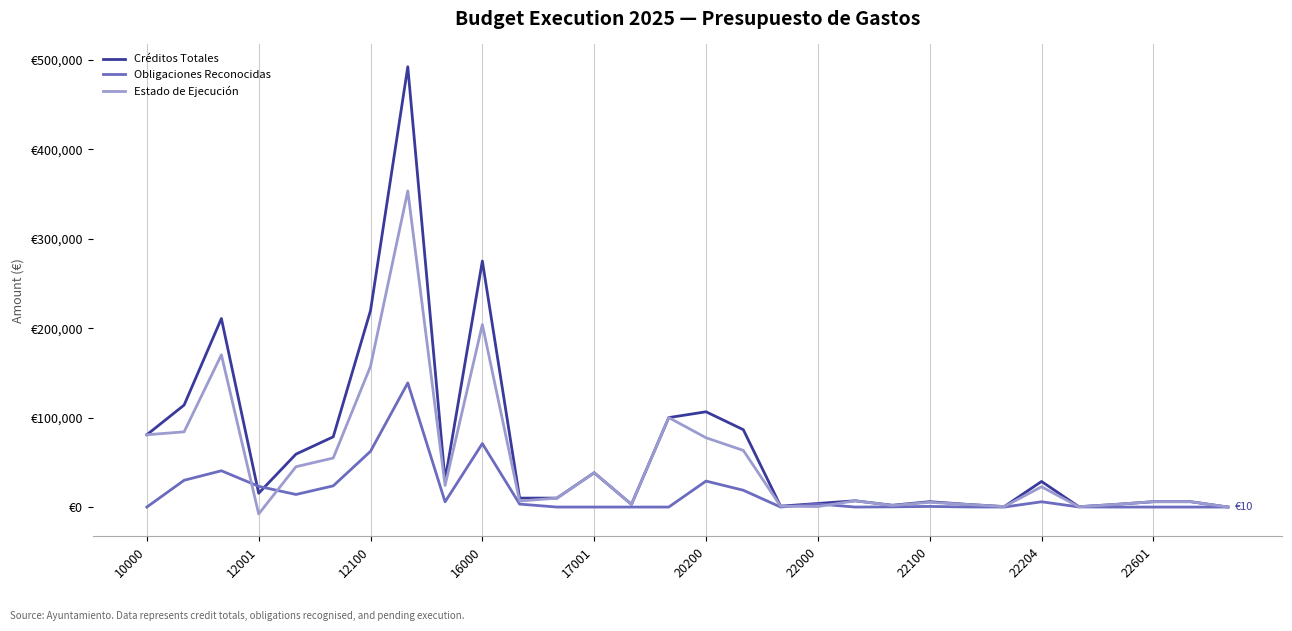

Does the chart display data point markers on the line(s)?

No